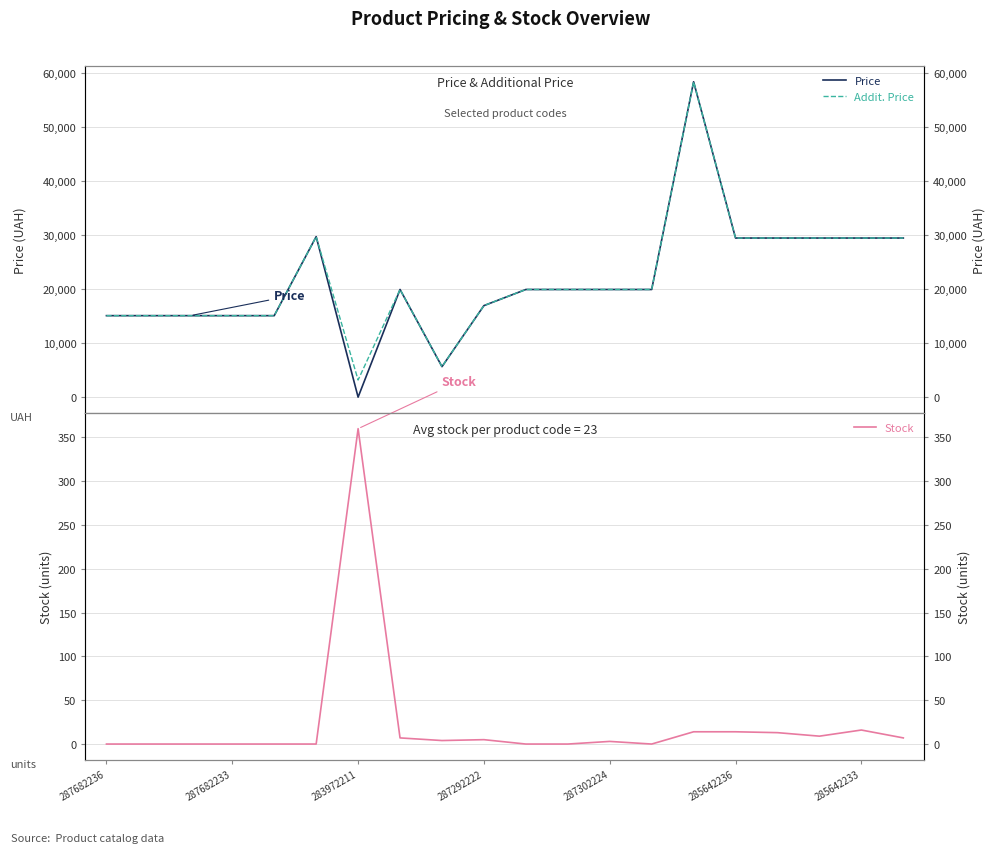

Which series has the largest range (max minus min)?

Price